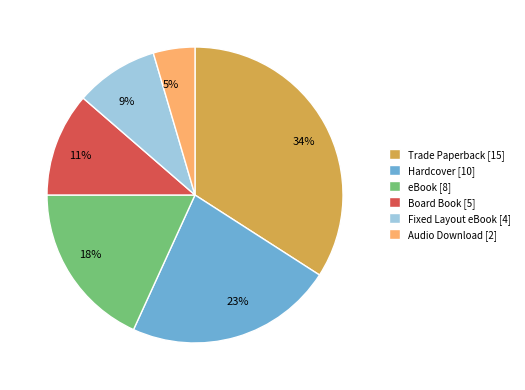

Is there any slice that represents more than half of the pie?

No